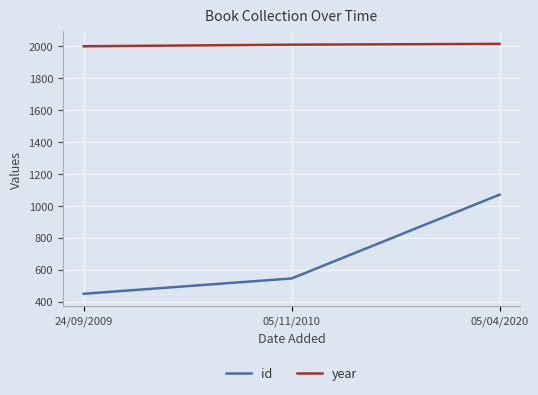

List the series in order of their overall mean, lowest first.

id, year